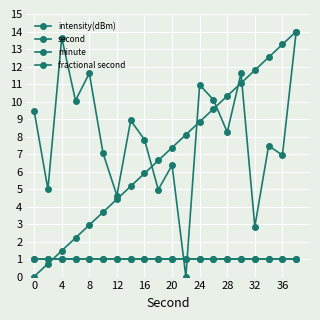

Is this an area chart (filled region under the line)?

No